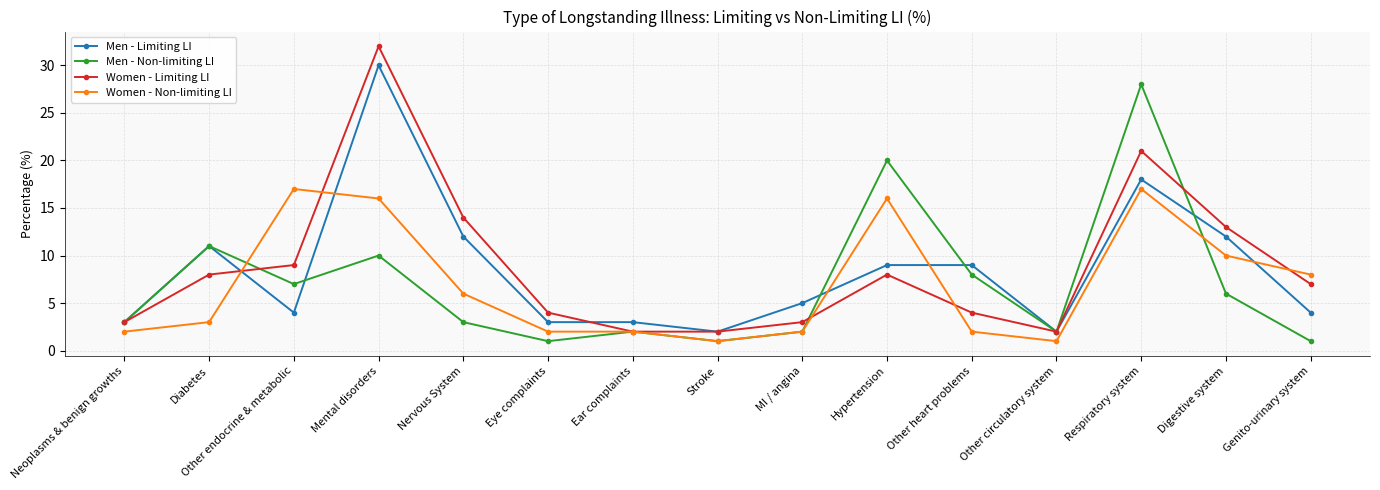

What is the difference between the highest and lowest values at Digestive system?

7